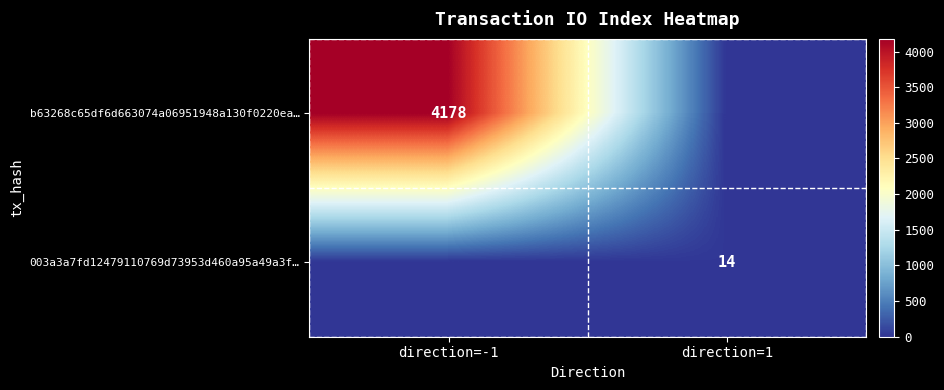

Which label corresponds to the smallest value in the chart?

direction=1